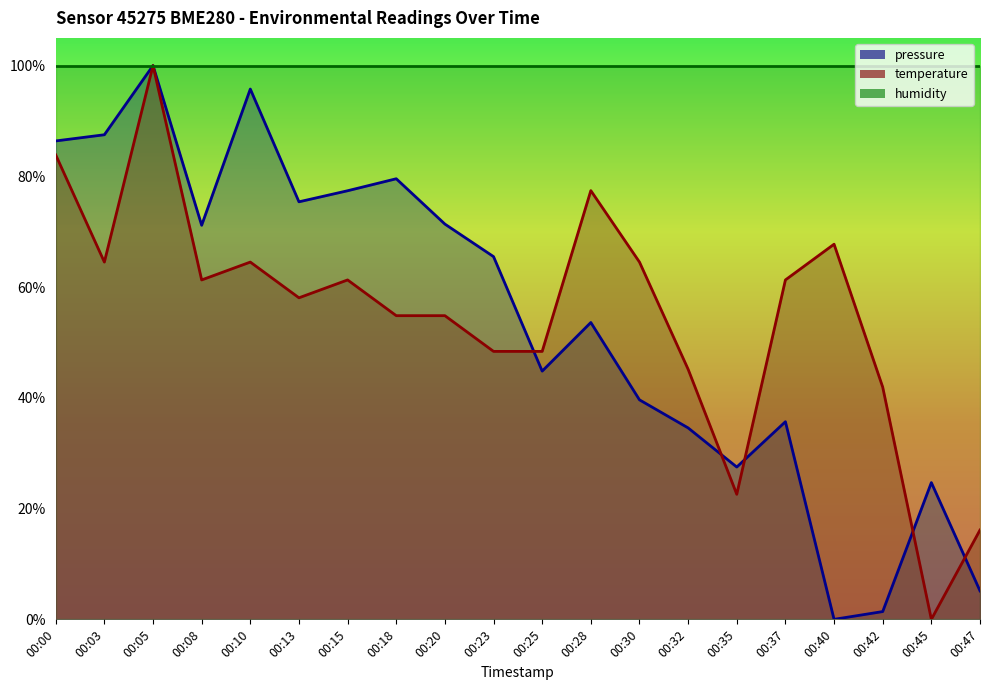

Reading left to right, transcribe all the data shown in this chart.

pressure: 86.4	87.5	100.0	71.2	95.8	75.4	77.4	79.6	71.4	65.5	44.8	53.6	39.6	34.6	27.5	35.7	0.0	1.4	24.7	5.1
temperature: 83.9	64.5	100.0	61.3	64.5	58.1	61.3	54.8	54.8	48.4	48.4	77.4	64.5	45.2	22.6	61.3	67.7	41.9	0.0	16.1